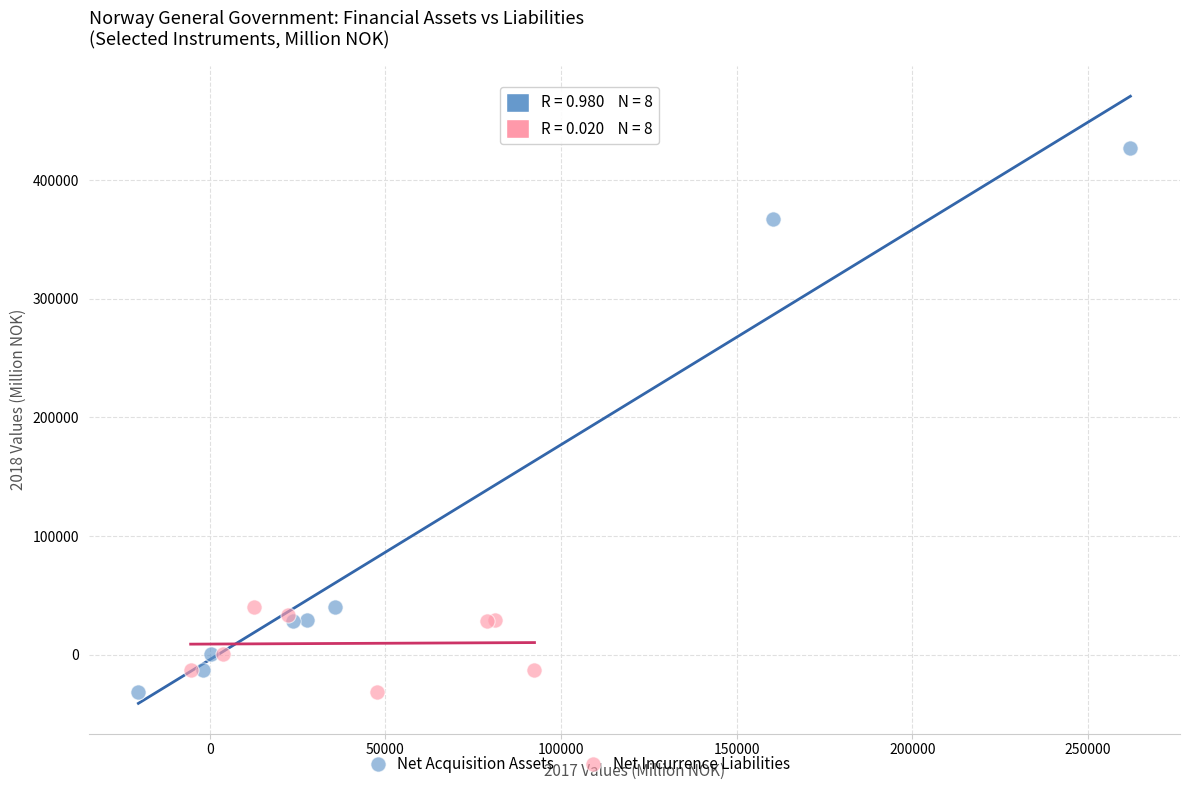

Which series contains the highest Y value?

Net Acquisition Assets